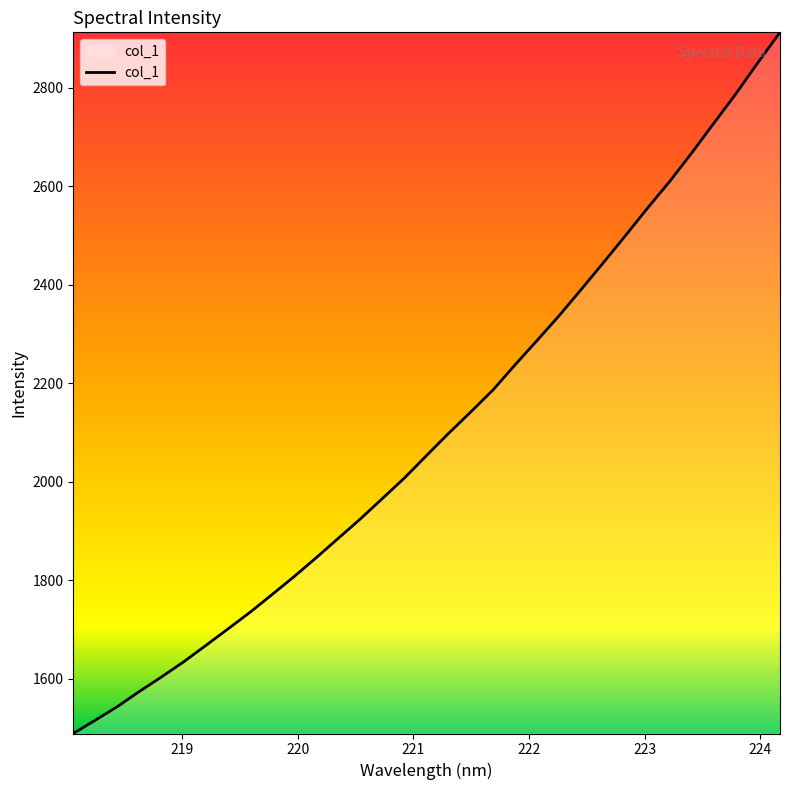

How many lines are shown in the chart?

1